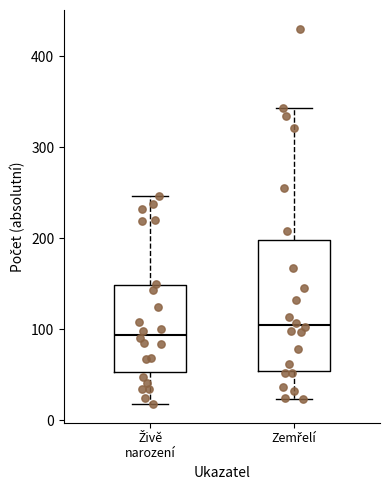

Which box has the highest median line?

Zemřelí